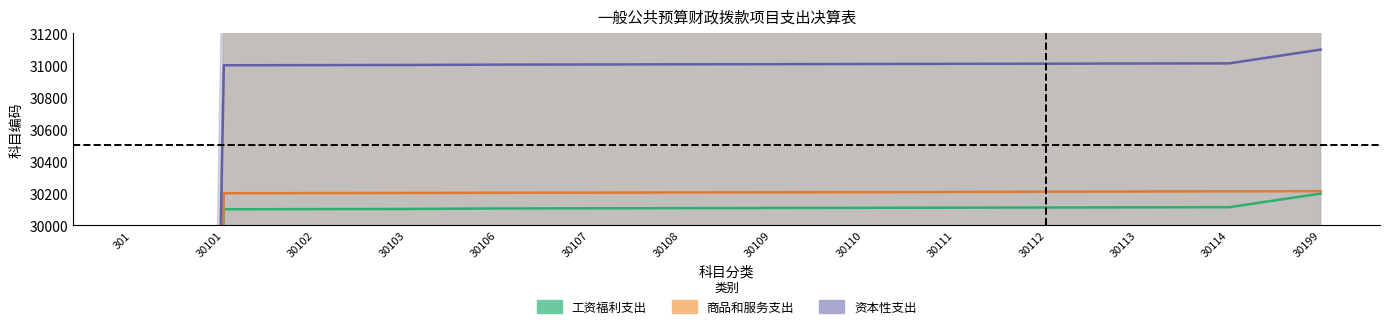

True or false: 商品和服务支出 and 工资福利支出 cross at least once.

False